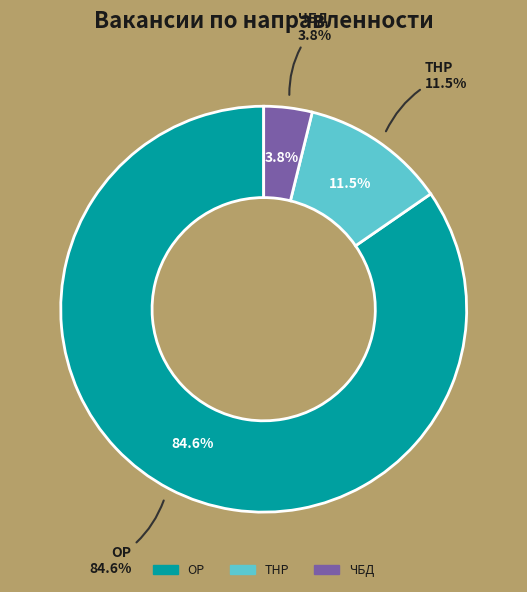

Does any single category account for the majority?

Yes